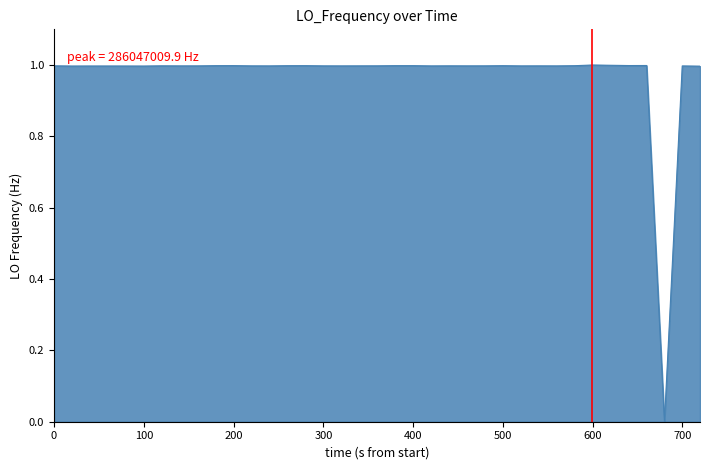

What is the maximum value shown in the chart?

1.0